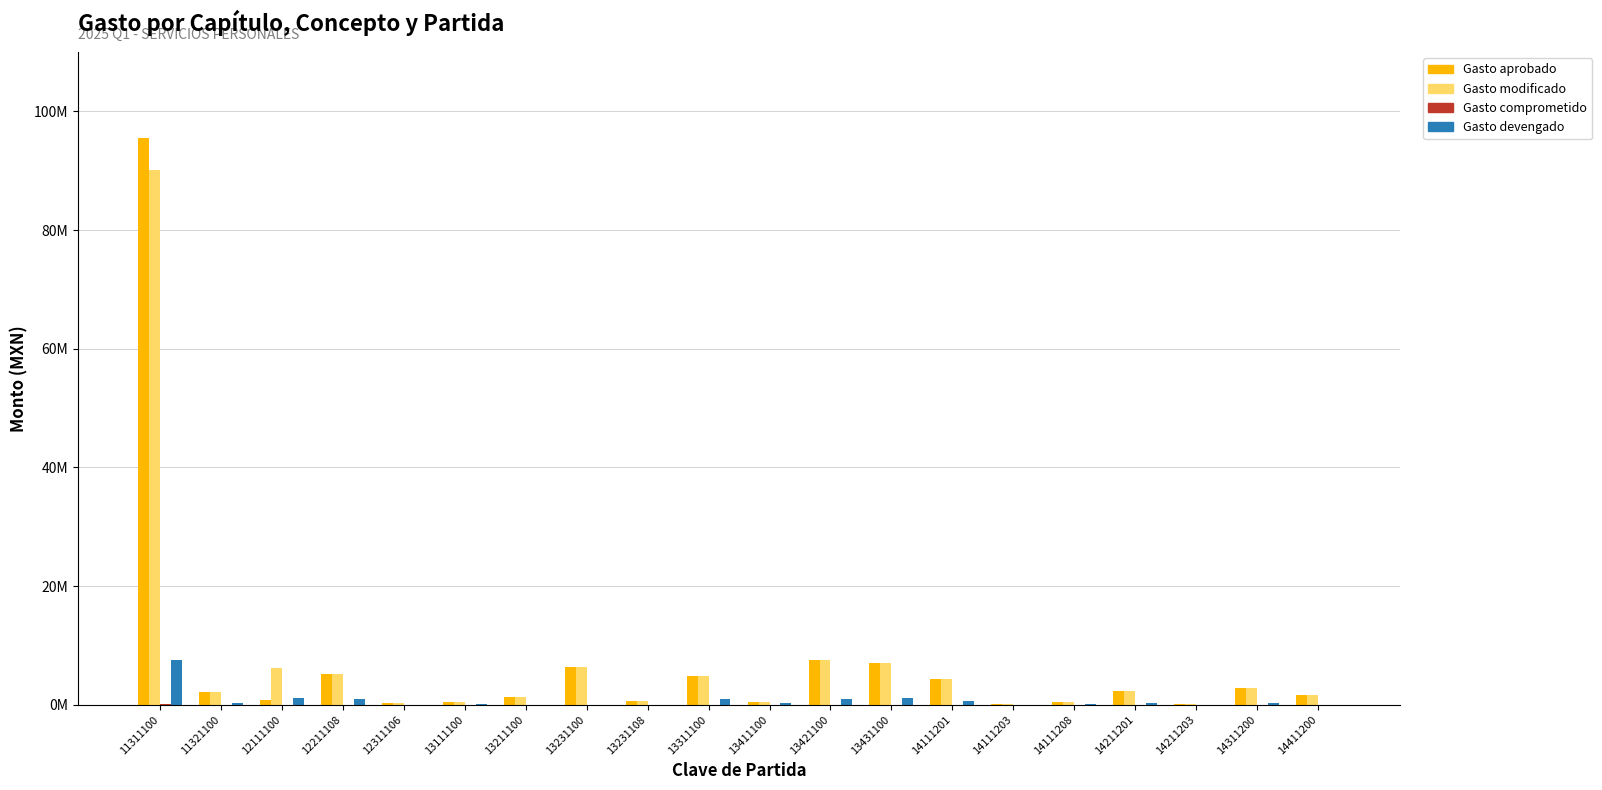

Reading left to right, extract all data points from this chart.

Gasto aprobado: 11311100=95496659.0	11321100=2210993.0	12111100=847008.0	12211108=5152385.0	12311106=255701.0	13111100=467825.0	13211100=1240152.0	13231100=6392537.0	13231108=575964.0	13311100=4823413.0	13411100=420165.0	13421100=7574614.0	13431100=6955081.0	14111201=4346925.0	14111203=192605.0	14111208=543366.0	14211201=2301313.0	14211203=119841.0	14311200=2787356.0	14411200=1659184.0
Gasto modificado: 11311100=90094712.9	11321100=2210993.0	12111100=6248954.1	12211108=5152385.0	12311106=255701.0	13111100=467825.0	13211100=1240152.0	13231100=6392537.0	13231108=575964.0	13311100=4823413.0	13411100=420165.0	13421100=7574614.0	13431100=6955081.0	14111201=4346925.0	14111203=192605.0	14111208=543366.0	14211201=2301313.0	14211203=119841.0	14311200=2787356.0	14411200=1659184.0
Gasto comprometido: 11311100=94077.0	11321100=17278.8	12111100=0.0	12211108=0.0	12311106=0.0	13111100=1198.0	13211100=0.0	13231100=0.0	13231108=0.0	13311100=0.0	13411100=23494.0	13421100=0.0	13431100=18759.1	14111201=0.0	14111203=0.0	14111208=0.0	14211201=0.0	14211203=0.0	14311200=0.0	14411200=0.0
Gasto devengado: 11311100=7469251.0	11321100=288093.0	12111100=1193250.0	12211108=943900.9	12311106=0.0	13111100=76115.0	13211100=0.0	13231100=0.0	13231108=0.0	13311100=928955.2	13411100=311189.1	13421100=914141.0	13431100=1181630.7	14111201=677348.8	14111203=12869.5	14111208=72246.6	14211201=266047.3	14211203=9533.0	14311200=325539.2	14411200=0.0